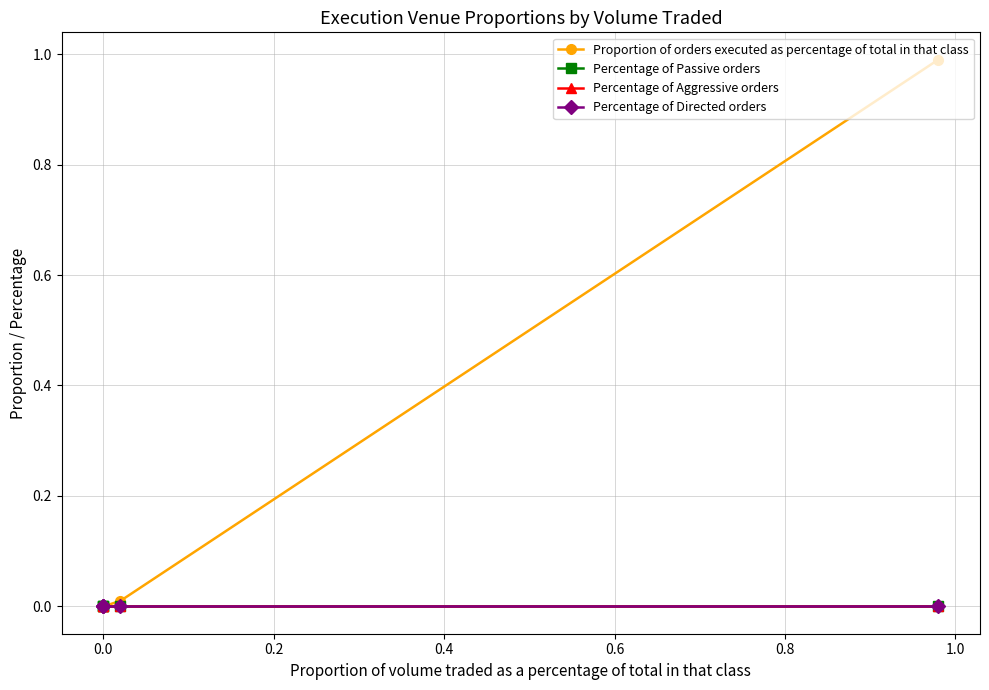

True or false: Percentage of Aggressive orders has more than 2 interior local peaks.

False